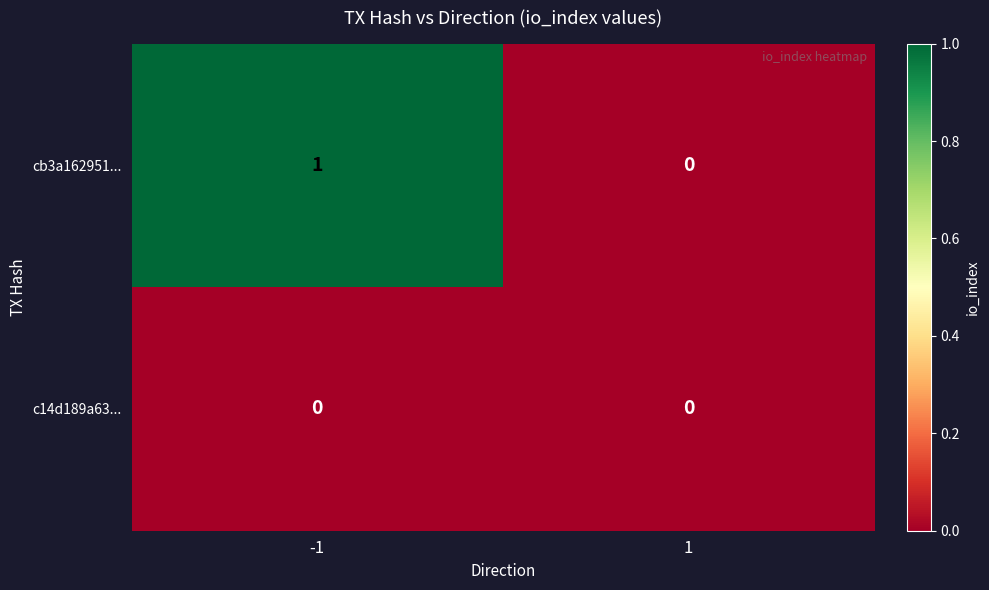

Rank the categories by cb3a162951... value from lowest to highest.

1, -1